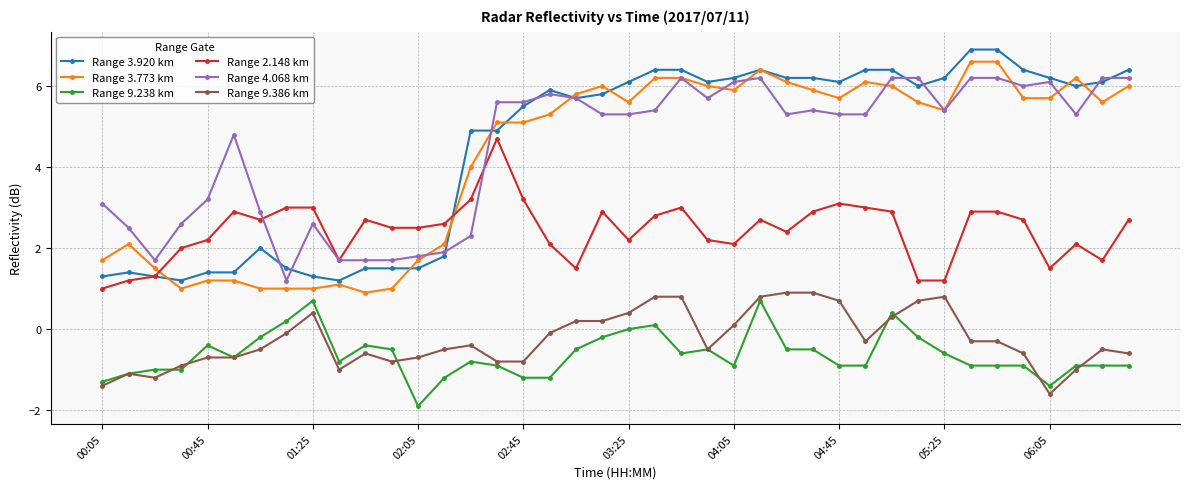

True or false: Range 9.386 km has more than 0 points higher than both neighbors.

True